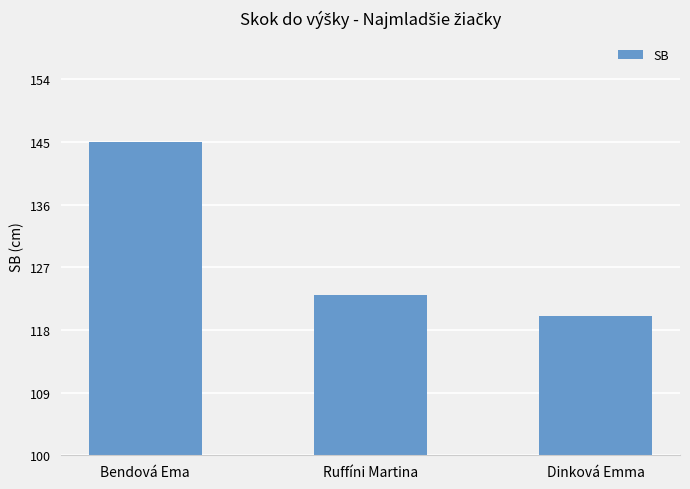

What is the label of the 3rd bar from the left?

Dinková Emma